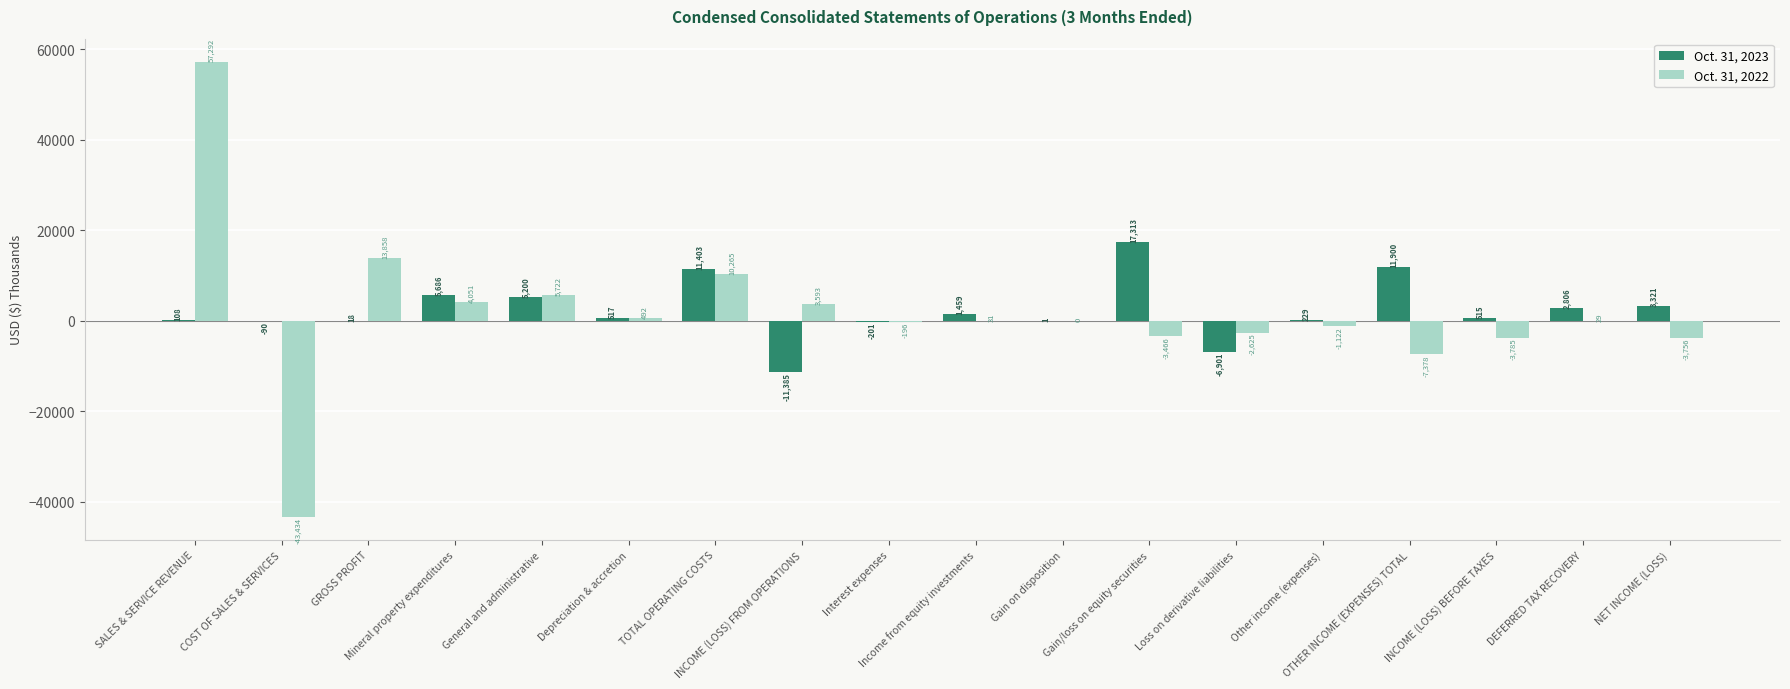

What is the sum of all Oct. 31, 2023 values?

41899